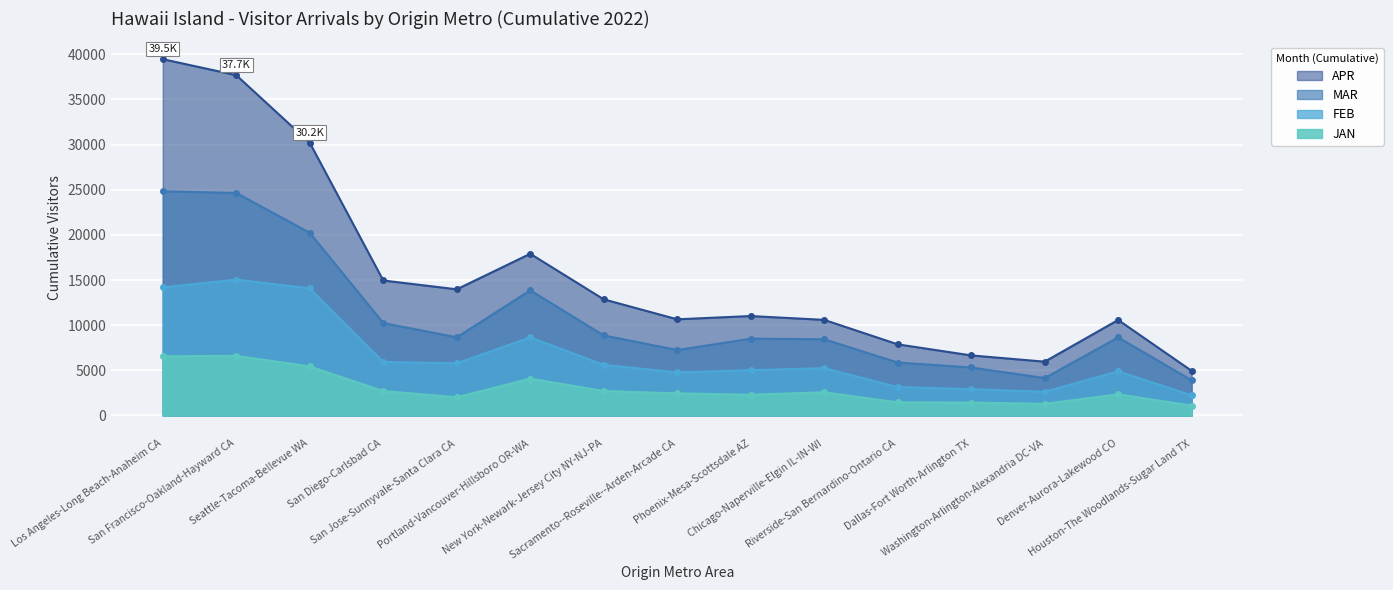

In APR, how many points are lower than both neighbors (excluding endpoints)?

3